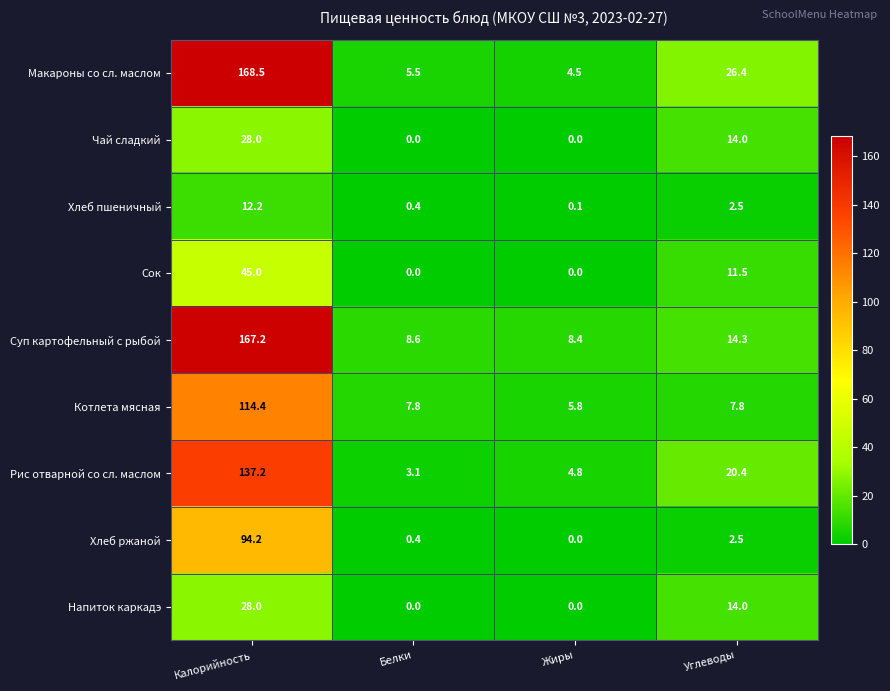

Where is Рис отварной со сл. маслом nearest to the value 70?

Углеводы